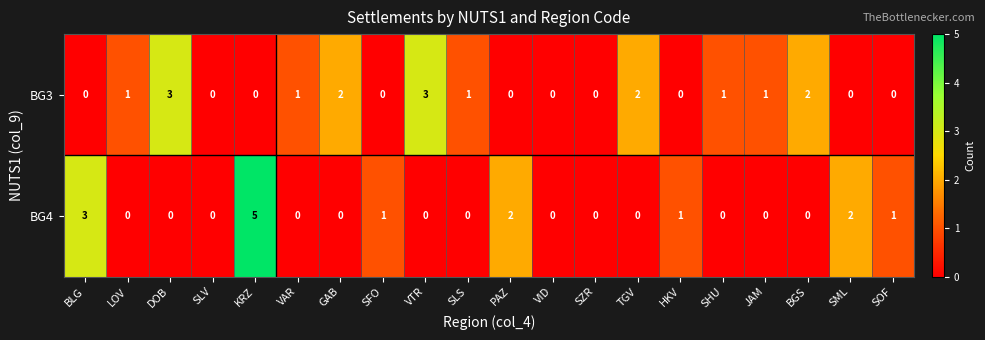

Which series has the largest total across all categories?

BG3